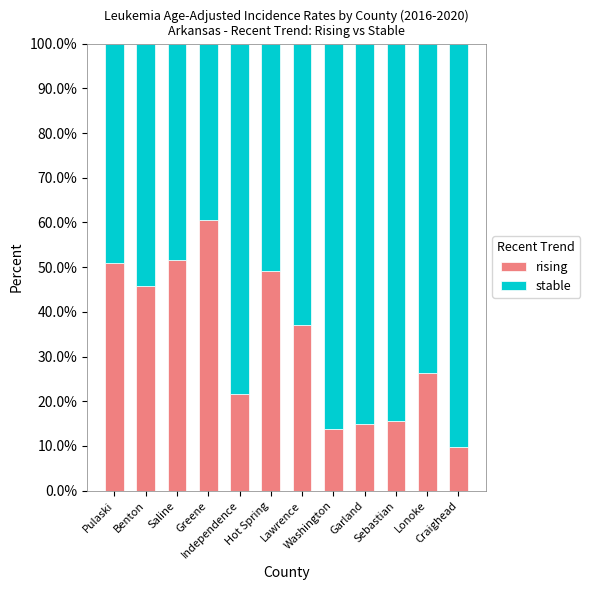

How many data points does each series have?

12